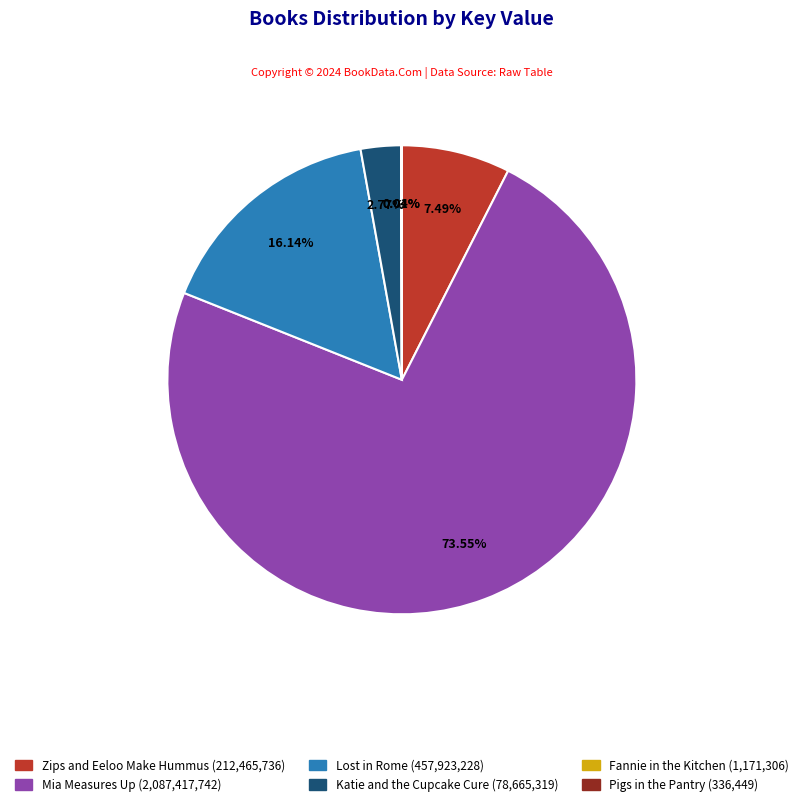

Which category has the biggest portion of the pie?

Mia Measures Up